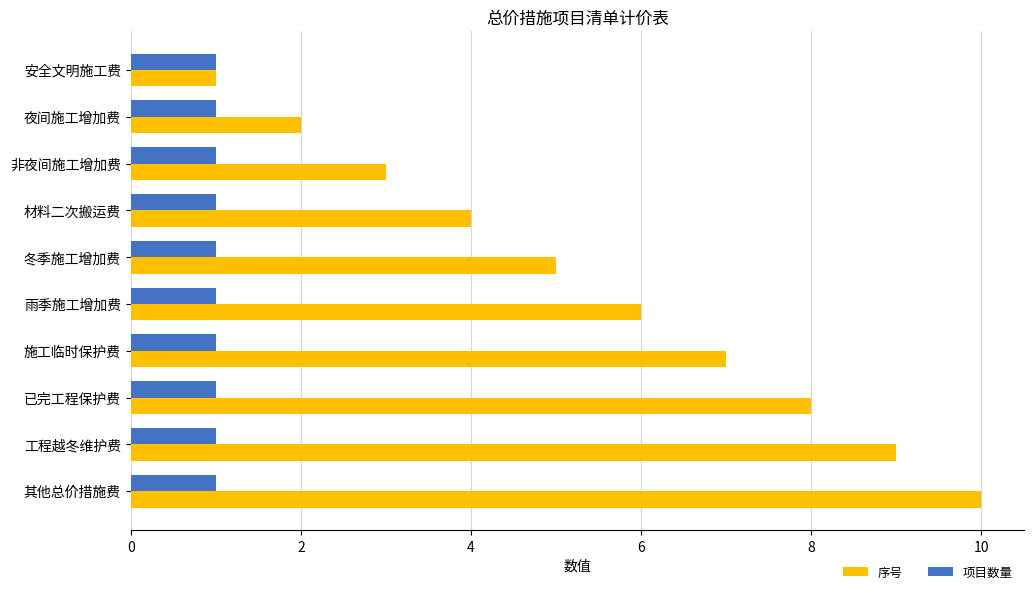

At which label is 序号 closest to 5?

冬季施工增加费